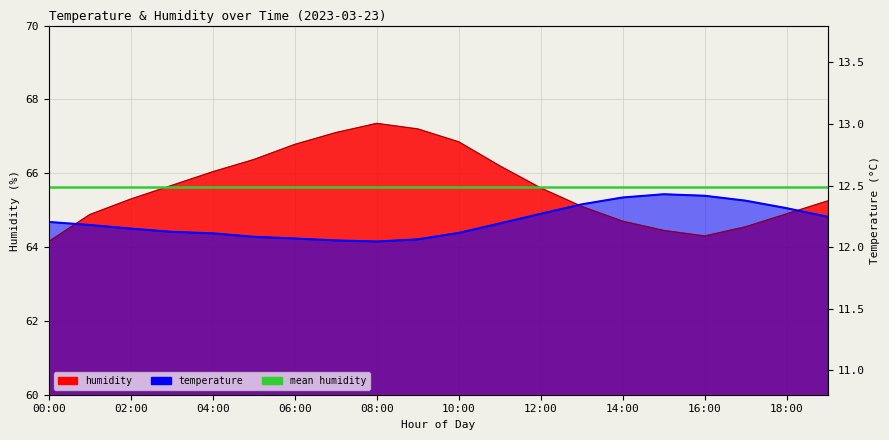

How many interior local peaks does the humidity series have?

1